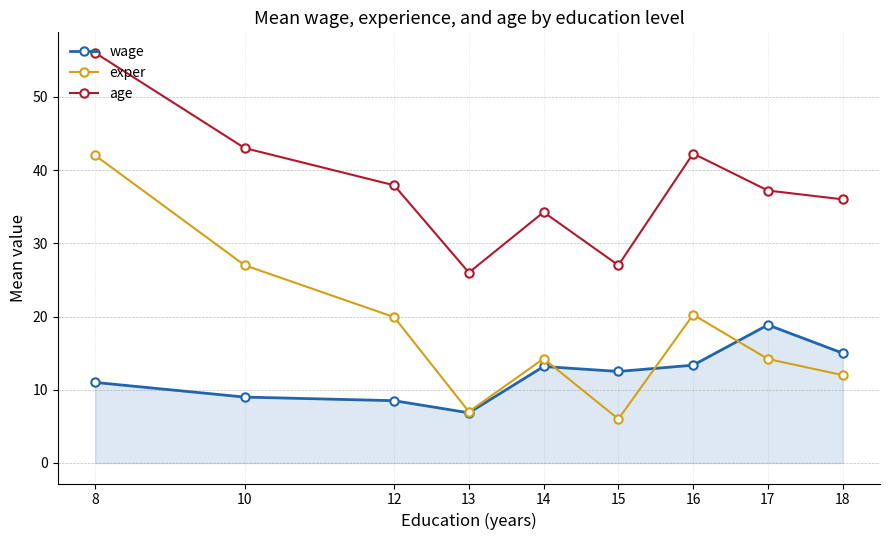

True or false: age and wage intersect in this chart.

False